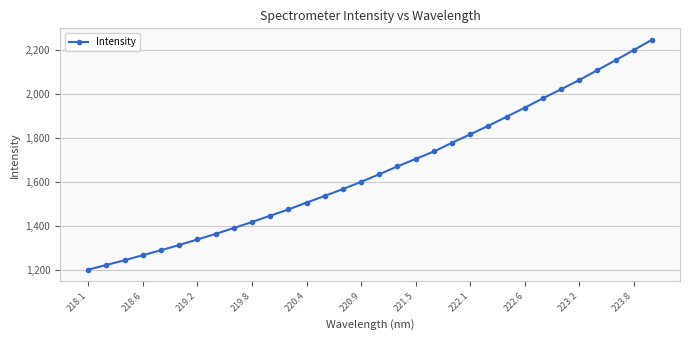

What is the value of the 16th point from the left?

1599.5